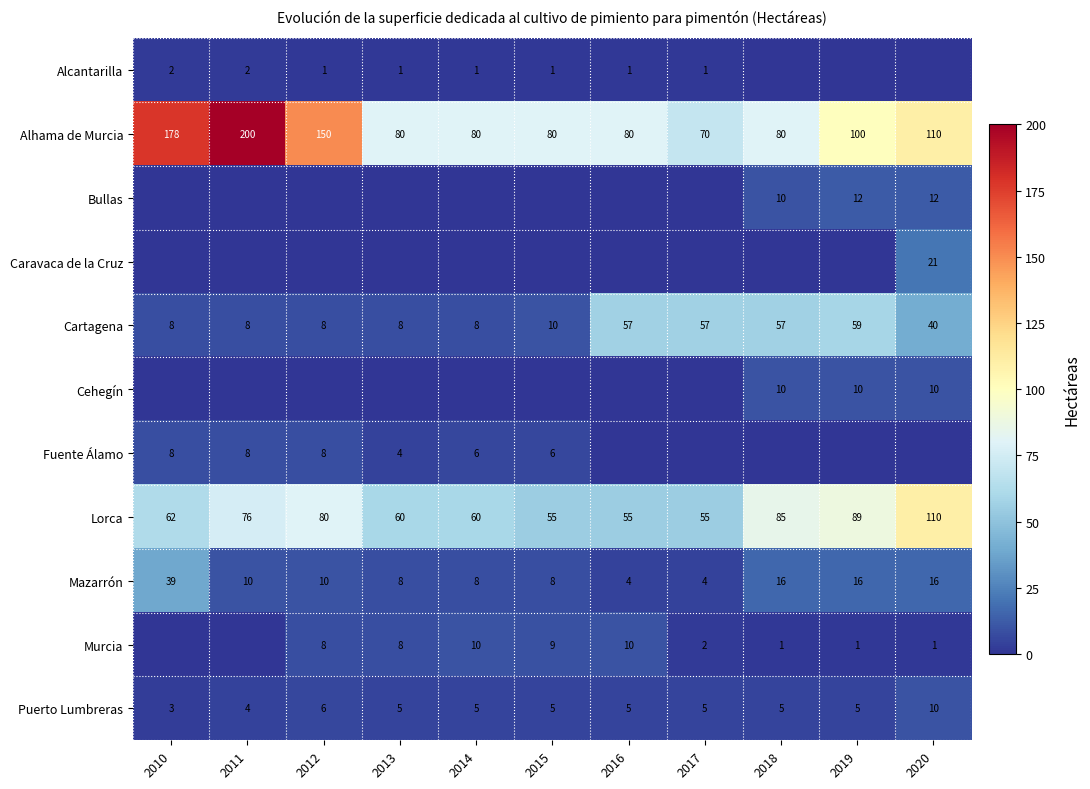

What is the average value of the Lorca series?

72